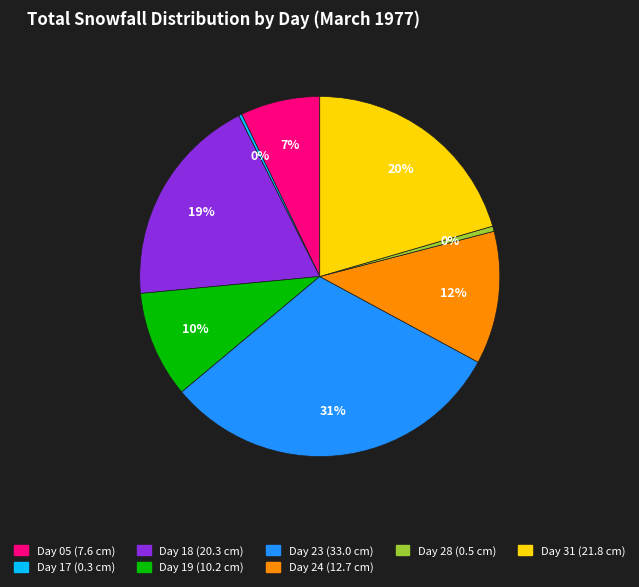

To the nearest percent, what is the difference between the largest and smallest slice percentages?

31%